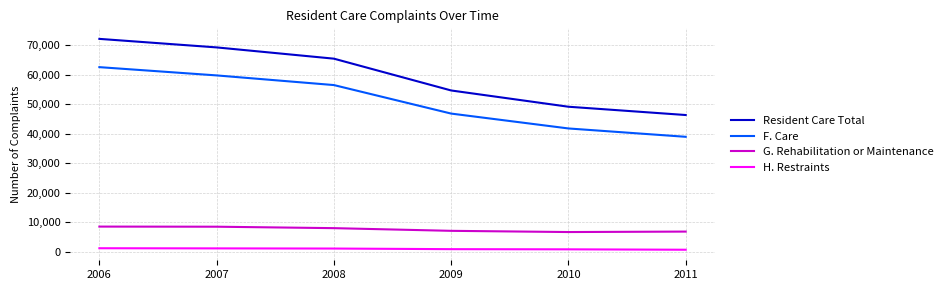

At which label is F. Care closest to 50765?

2009